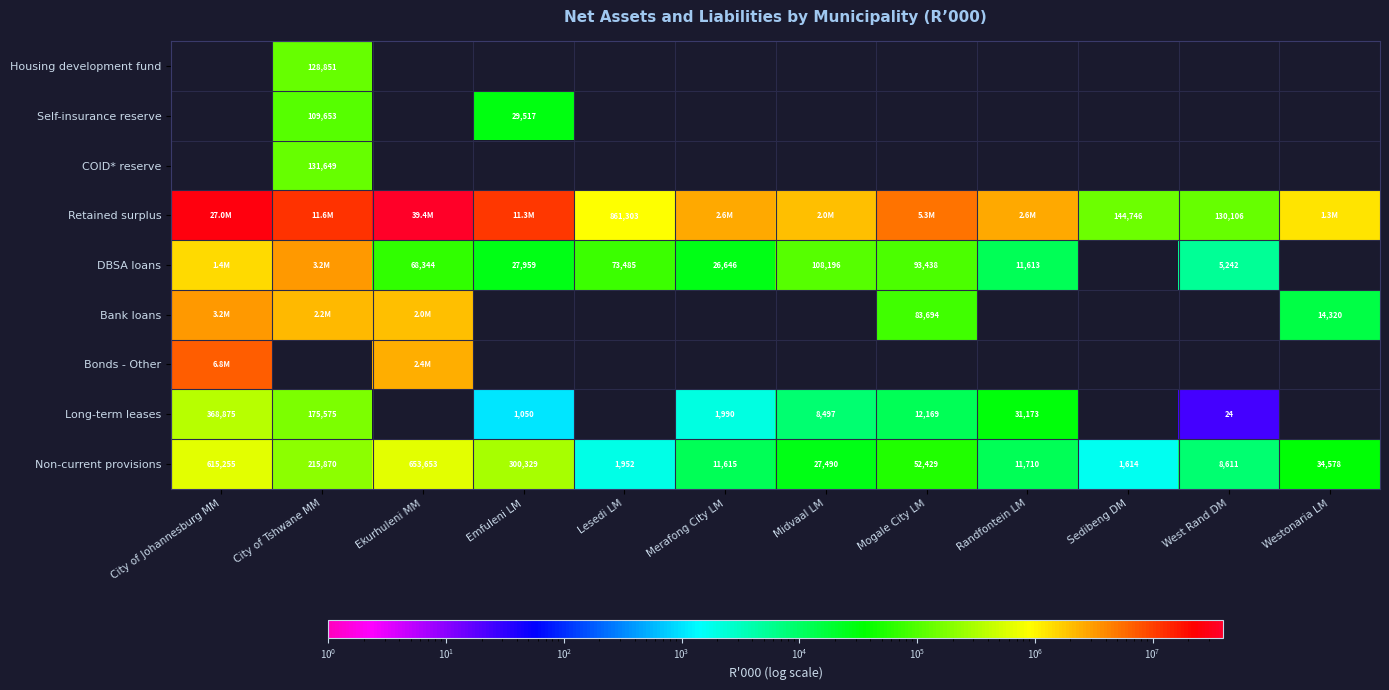

What is the sum of the DBSA loans values at Ekurhuleni MM and Randfontein LM?

79957